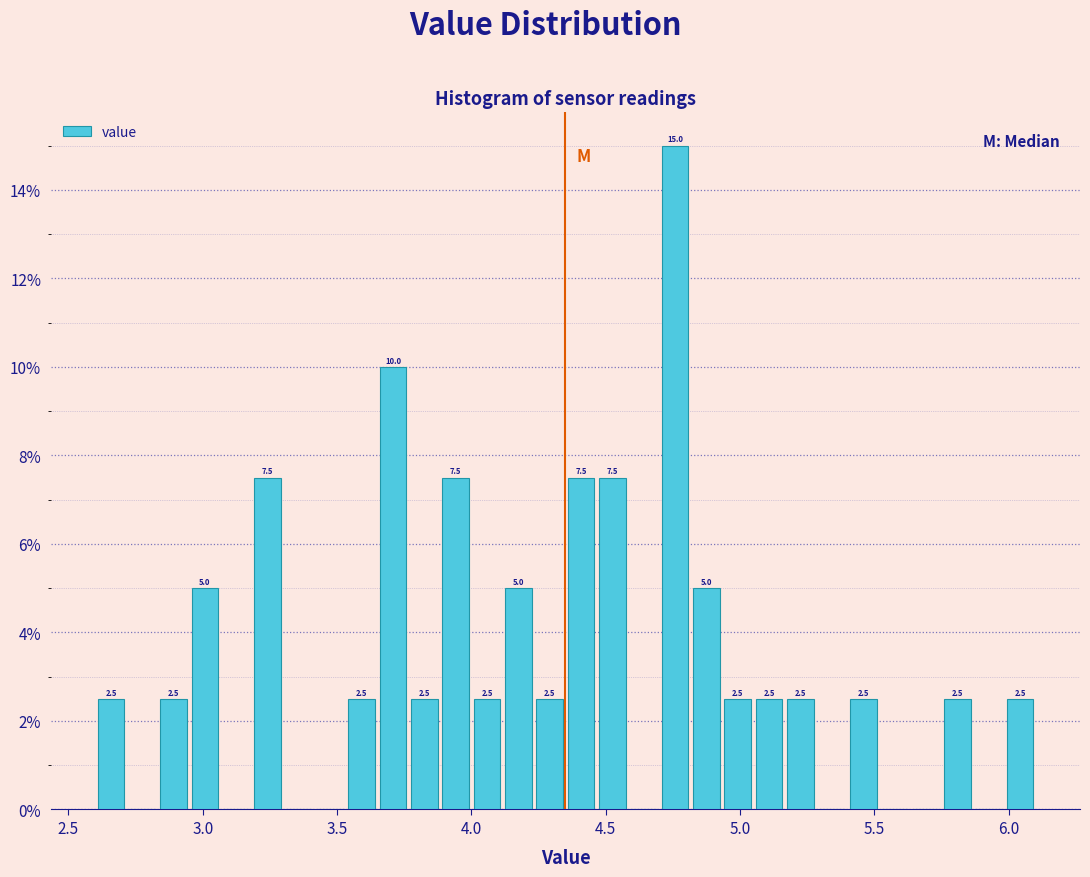

Read against the x-axis, roughly where is the centre of the tallest bar?

4.75